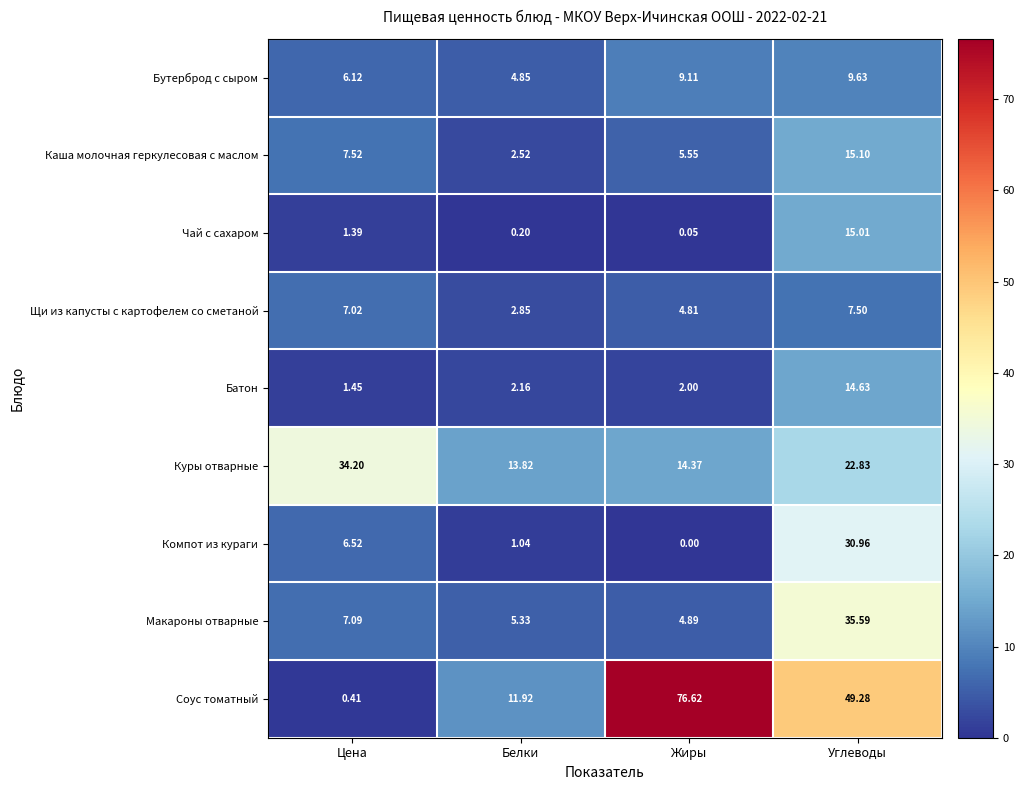

What is the spread (max minus min) of values at Углеводы?

41.8